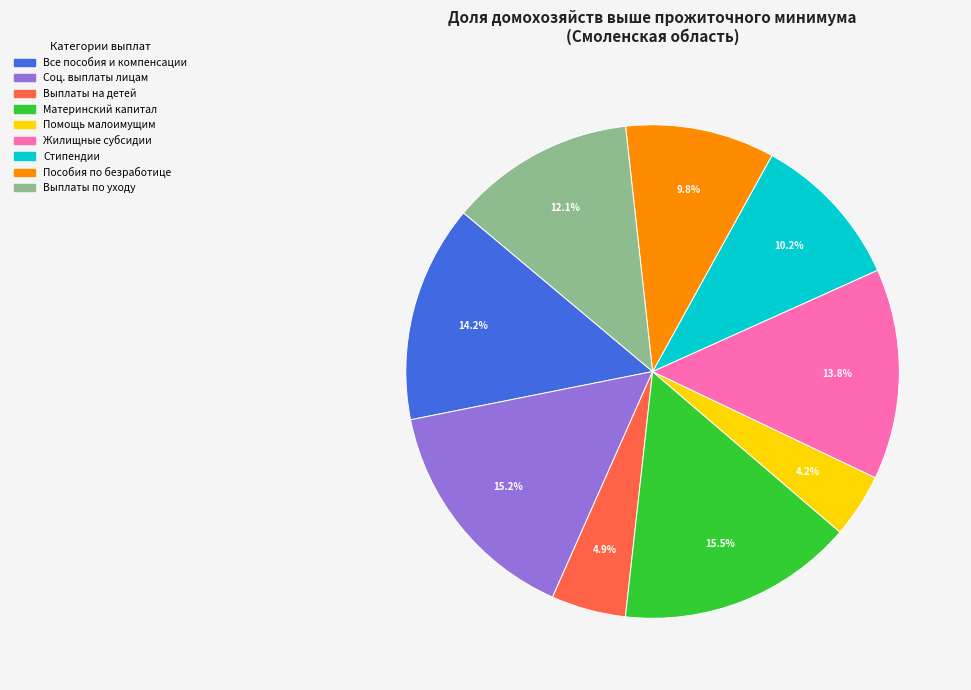

Count the number of slices in the pie.

9